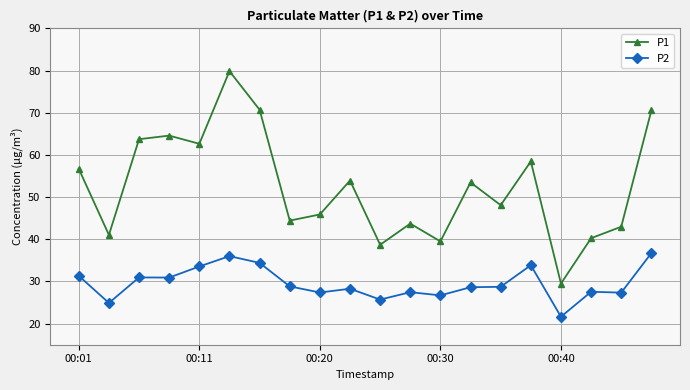

Which series has the largest total across all categories?

P1